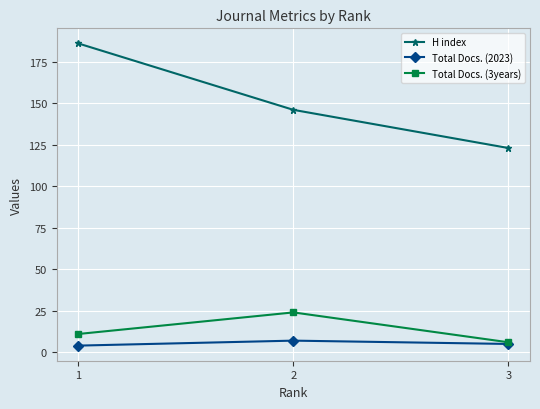

Reading left to right, list all the values displayed in this chart.

H index: 1=186	2=146	3=123
Total Docs. (2023): 1=4	2=7	3=5
Total Docs. (3years): 1=11	2=24	3=6